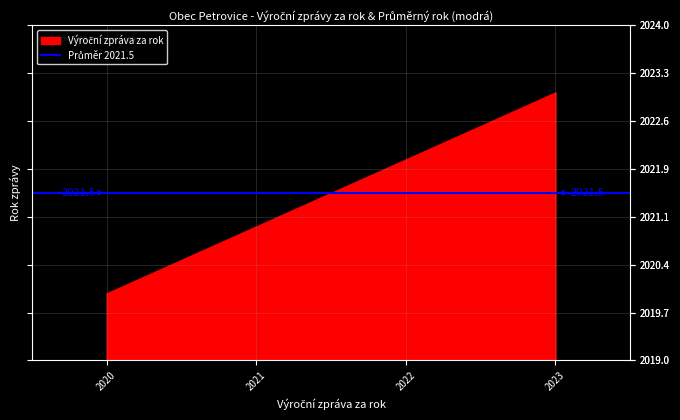

What is the sum of all Výroční zpráva za rok values?

8086